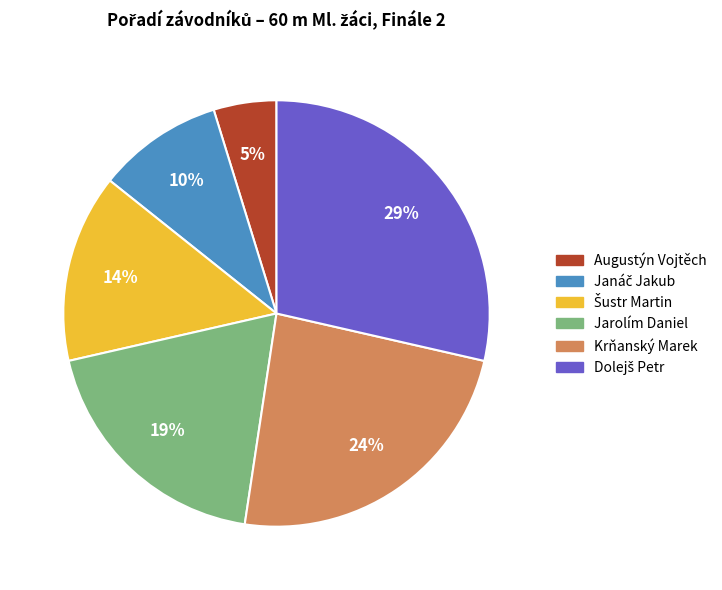

How many segments does this pie chart have?

6